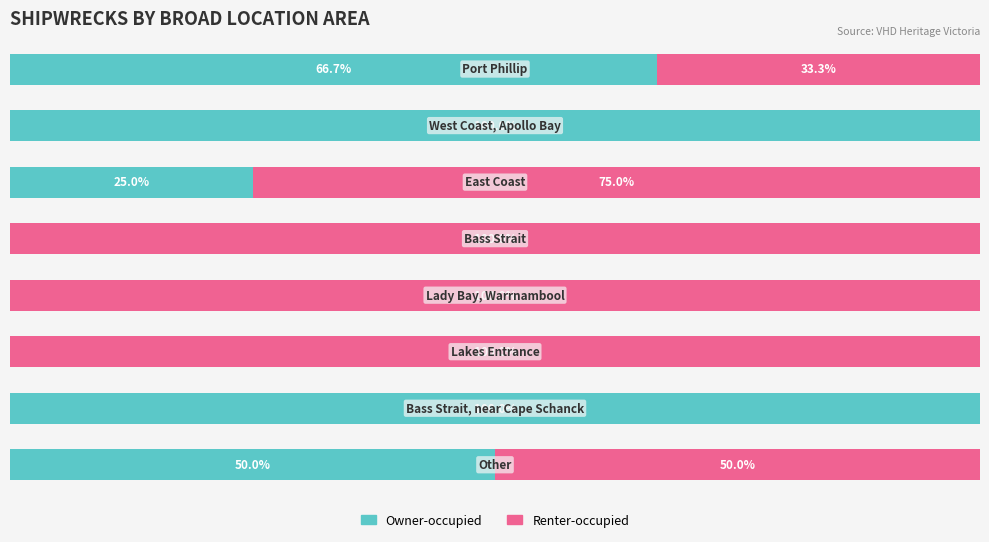

Reading left to right, extract all data points from this chart.

Owner-occupied: 66.7	100.0	25.0	0.0	0.0	0.0	100.0	50.0
Renter-occupied: 33.3	0.0	75.0	100.0	100.0	100.0	0.0	50.0